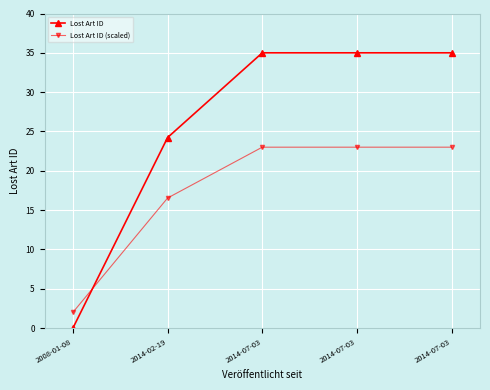

List the labels in order of Lost Art ID value, smallest first.

2008-01-08, 2014-02-19, 2014-07-03, 2014-07-03, 2014-07-03